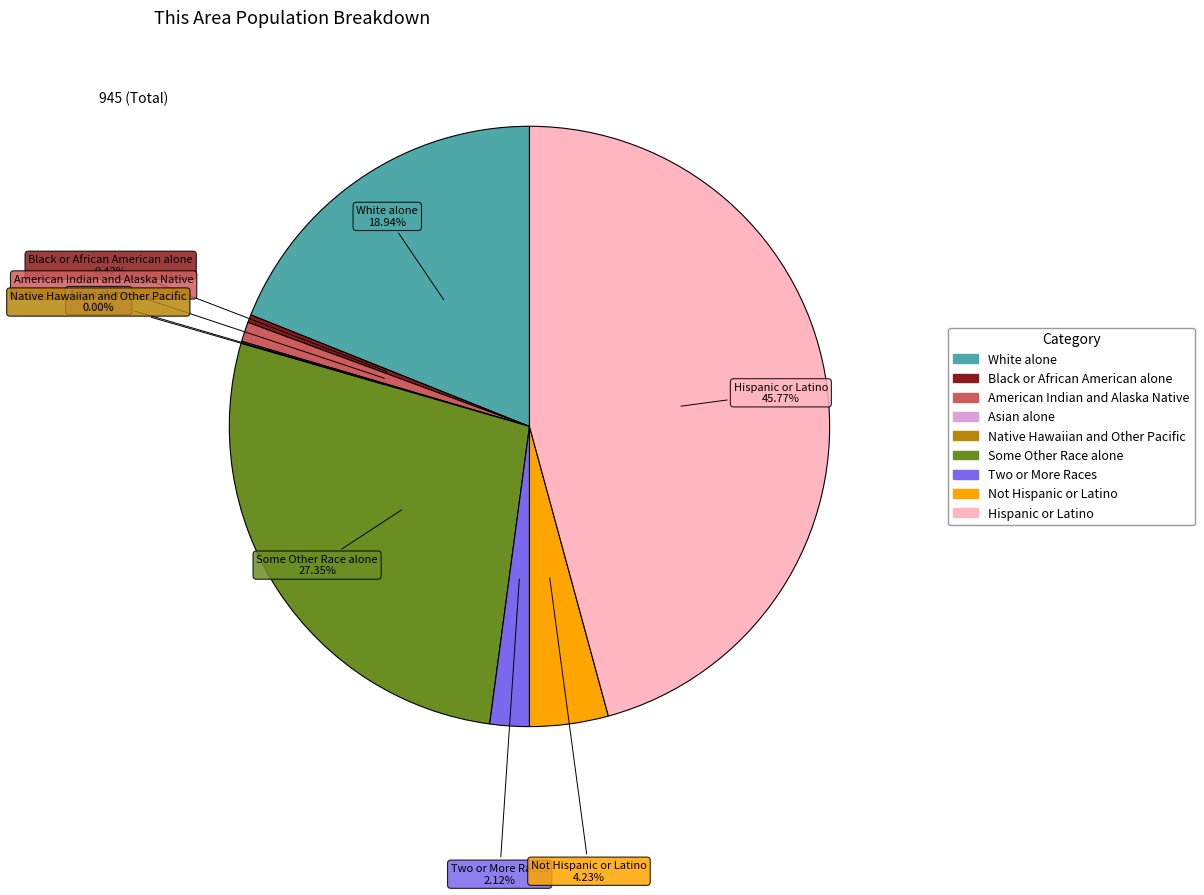

To the nearest percent, what is the difference between the Black or African American alone and American Indian and Alaska Native slice percentages?

1%